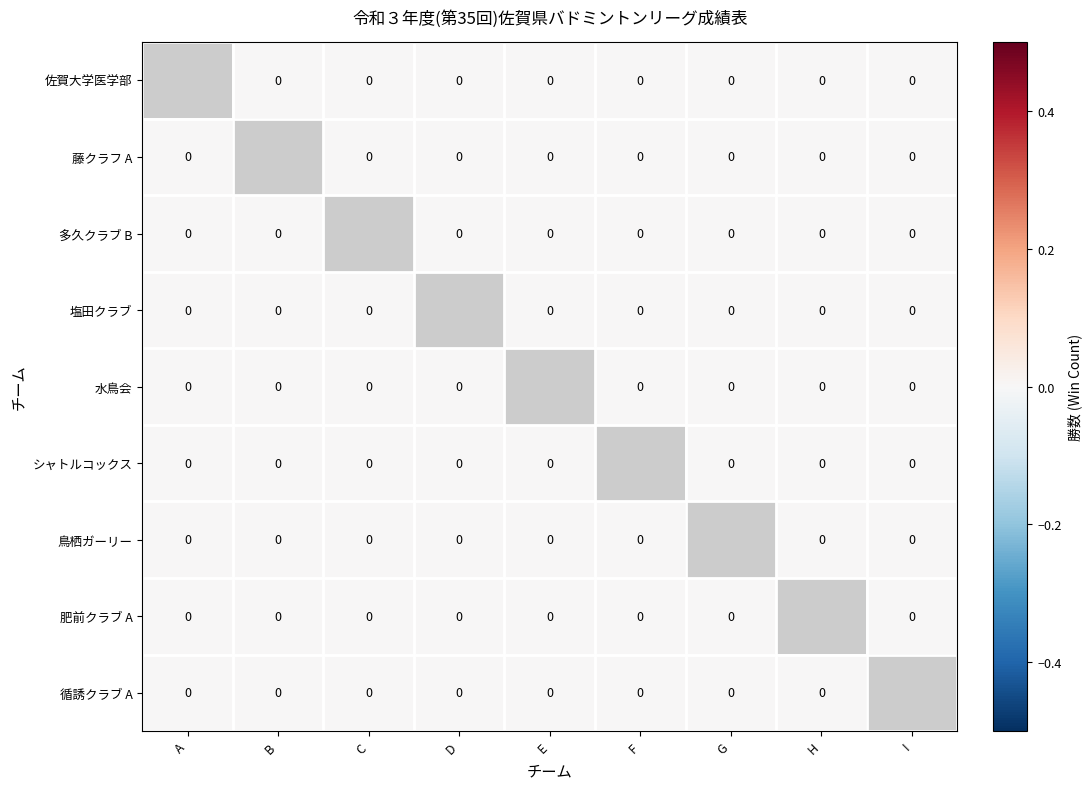

Which category has the highest value across all series?

B